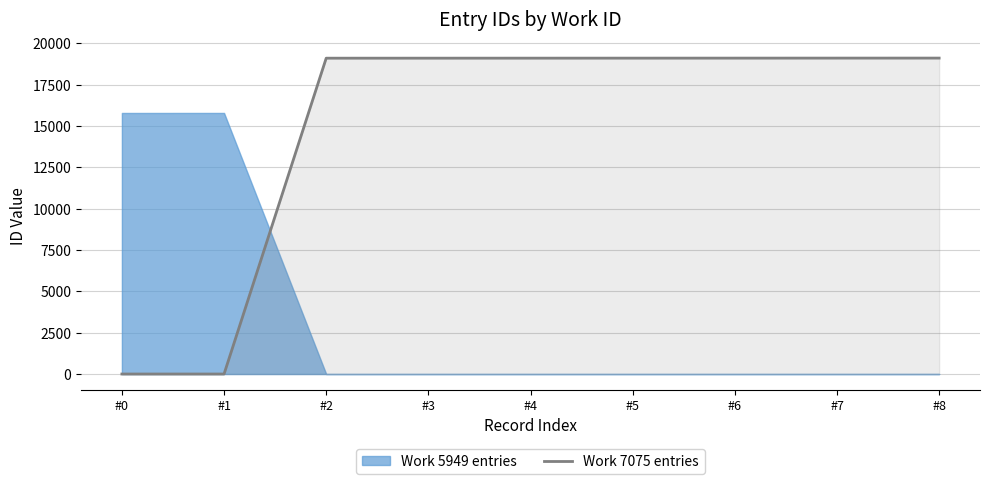

At which label is the value closest to 9556?

#2